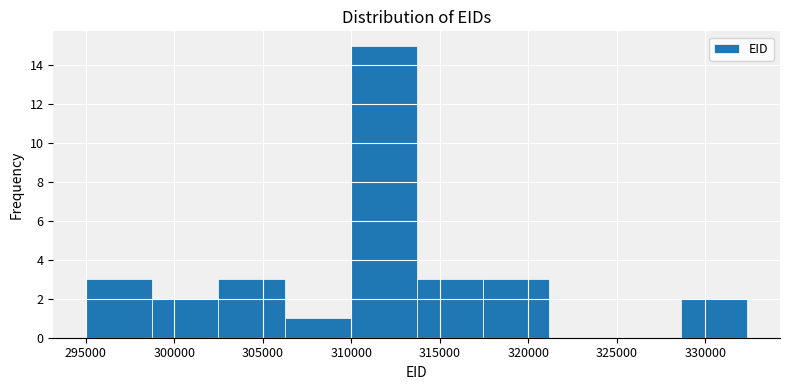

How tall is the bar that spans 328500 to 332500 on the x-axis? Neither the bar edges nor the heights are printed on the chart, so give them approximately, as read against the axes.

2